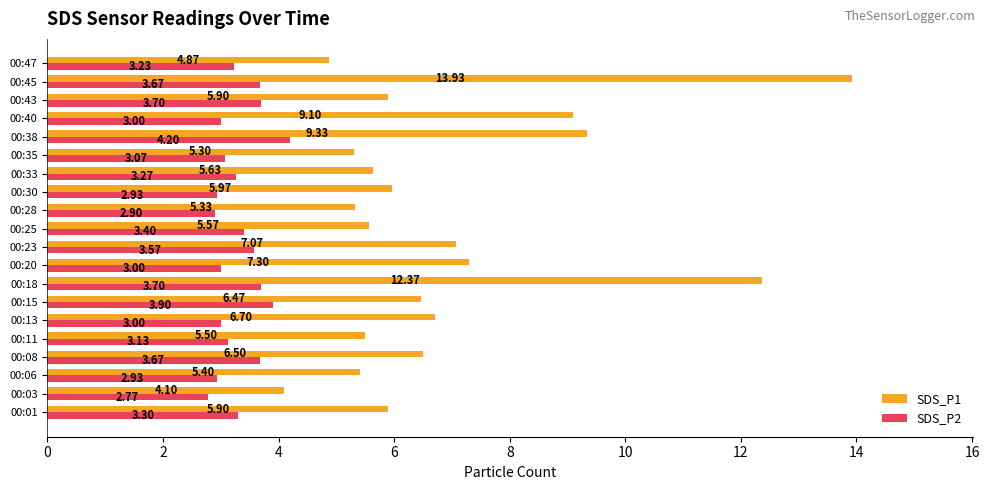

Which series has the largest range (max minus min)?

SDS_P1